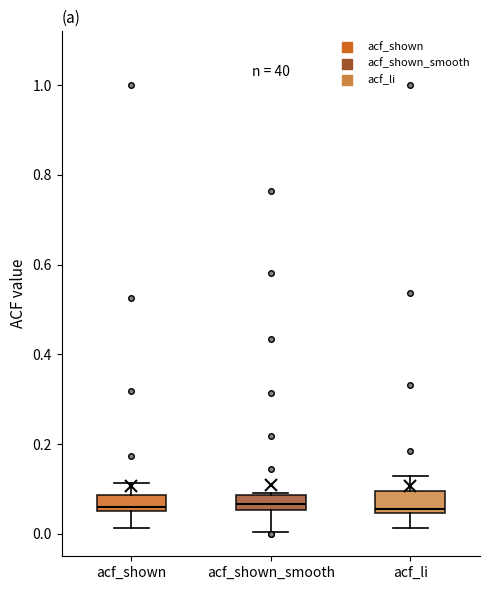

Reading left to right, read every box against the y-axis: the position of its median line, the range the box covers, and the ends of its whiskers. The values are not printed on the chart, so give them approximately, as read against the axis.

acf_shown: median 0.06 (just above the box's lower edge), box 0.06 to 0.08, whiskers 0.02 to 0.12
acf_shown_smooth: median 0.06 (inside the box), box 0.06 to 0.08, whiskers 0.00 to 0.10
acf_li: median 0.06, box 0.04 to 0.10, whiskers 0.02 to 0.14